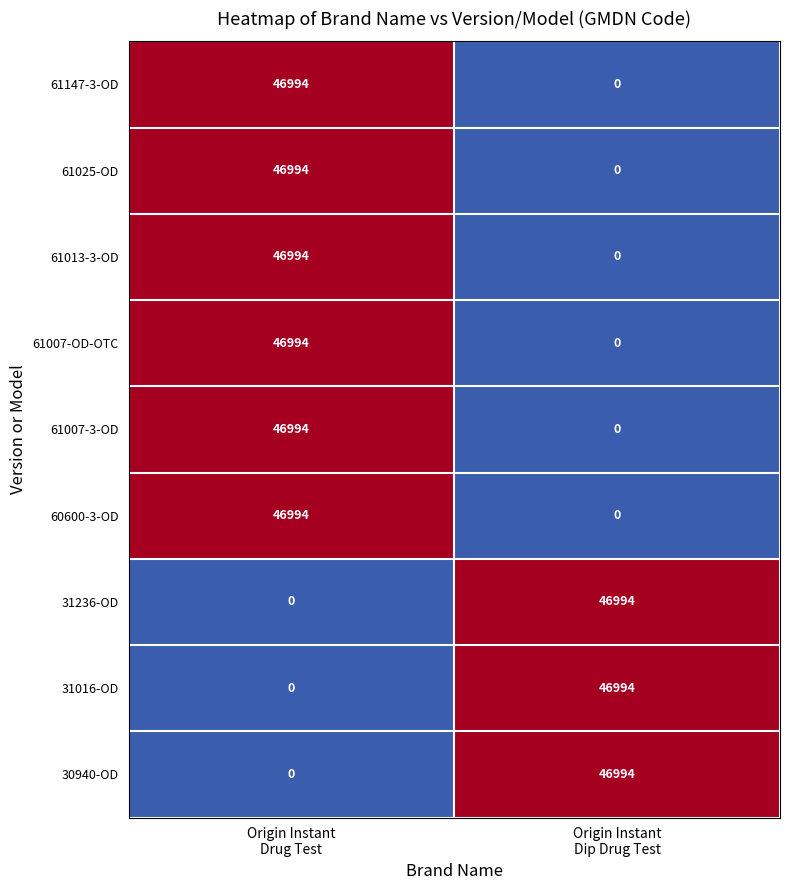

What is the average value of the 61007-OD-OTC series?

23497